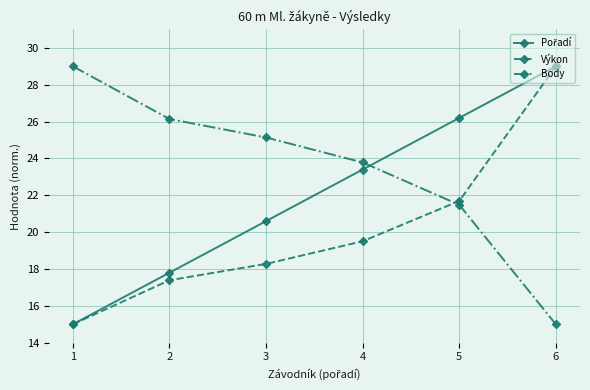

Rank the categories by Výkon value from highest to lowest.

6, 5, 4, 3, 2, 1